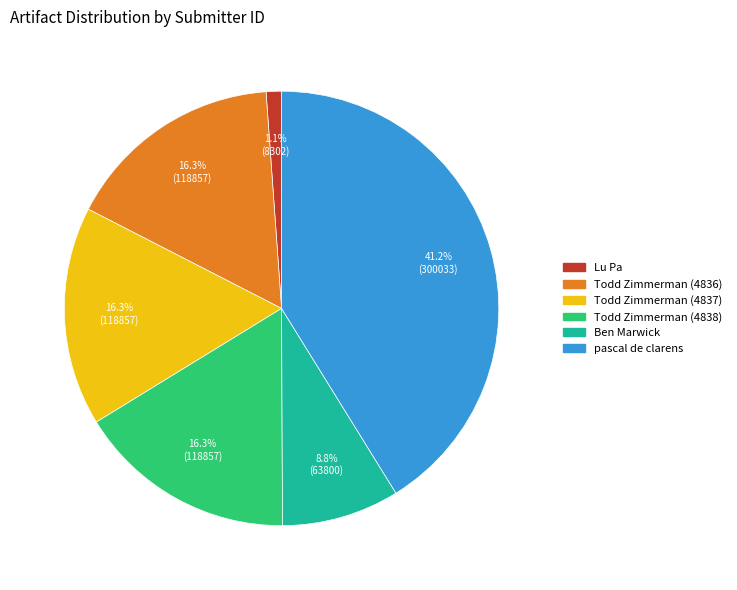

Is there a majority slice in this chart?

No